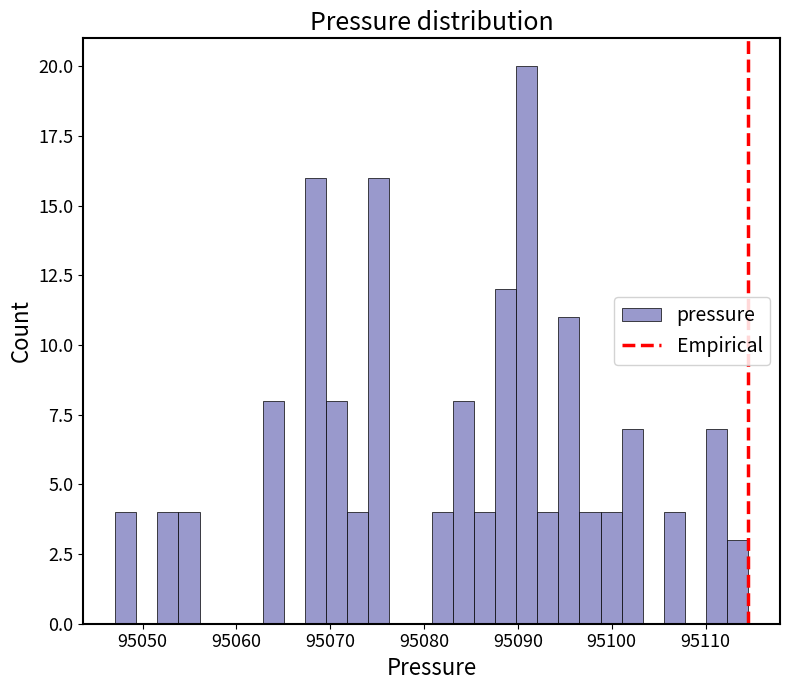

Around what value on the x-axis is the tallest bar? Give the approximate position of its centre, as read against the axis.

95091